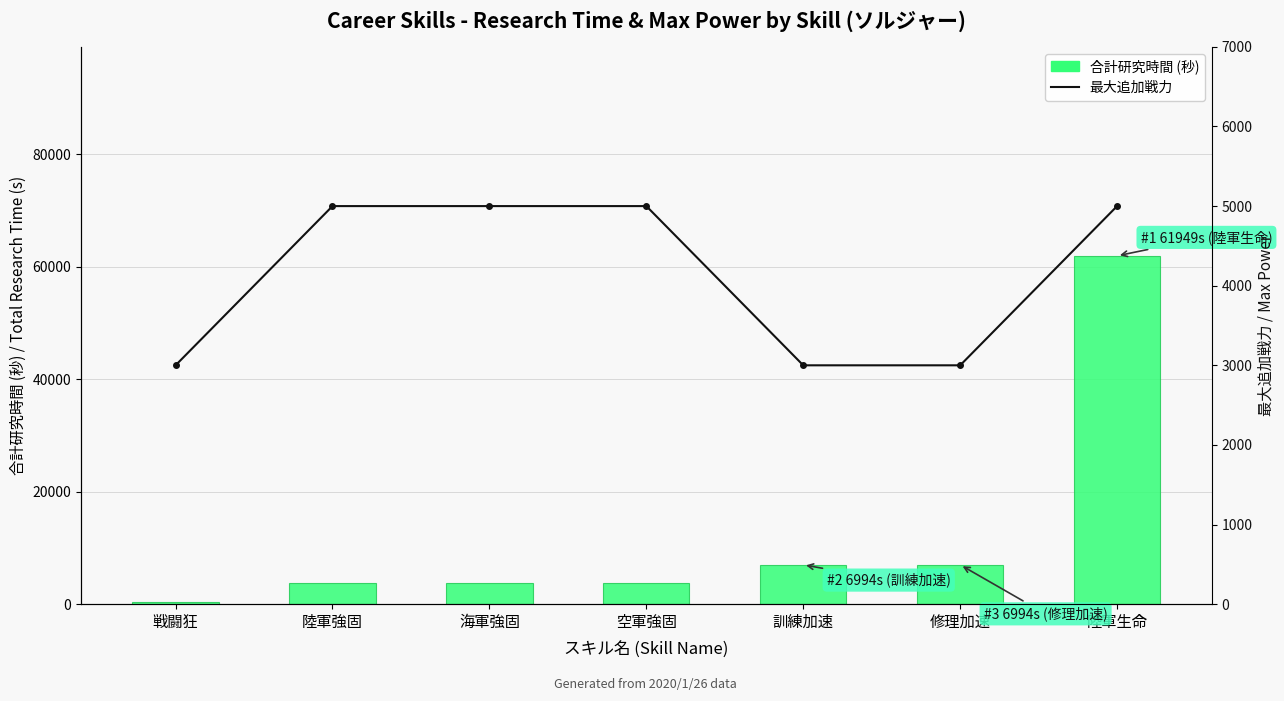

True or false: 最大追加戦力 has a value of 5000 at 空軍強固.

True